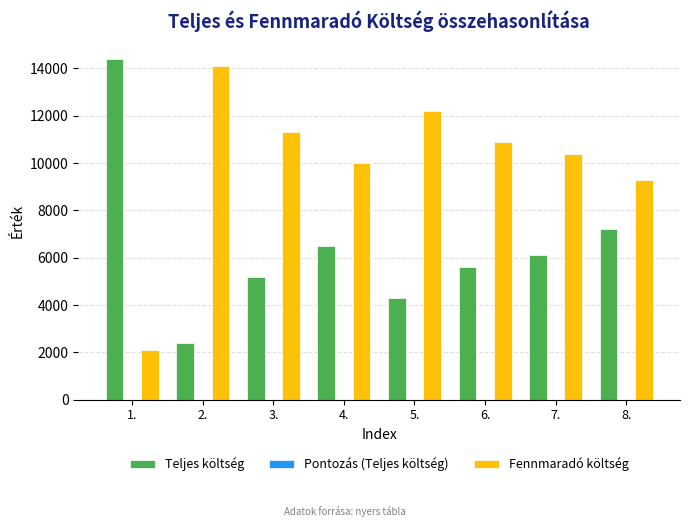

Which series has the largest total across all categories?

Fennmaradó költség